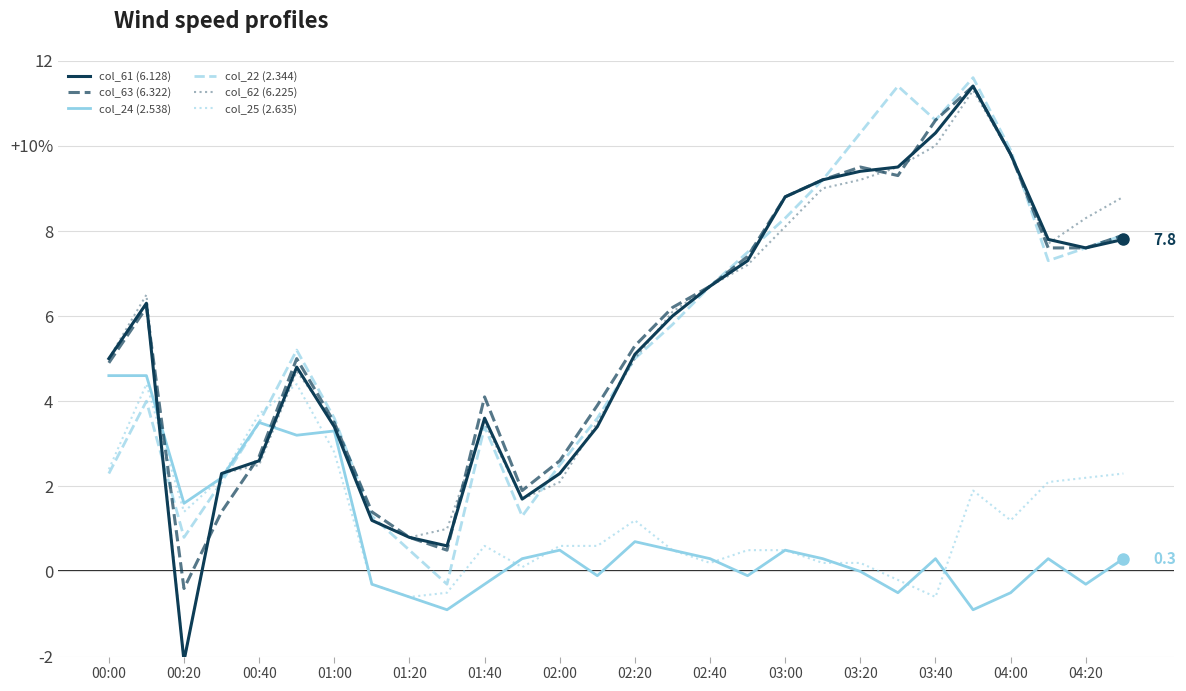

Is this an area chart (filled region under the line)?

No